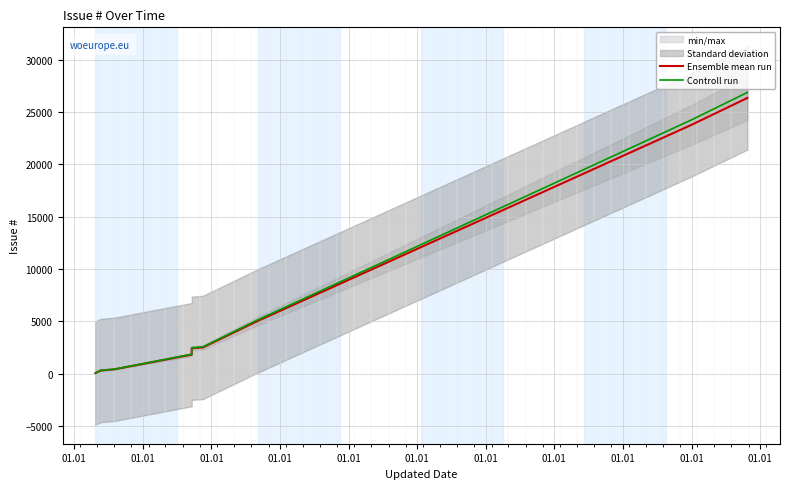

Reading left to right, transcribe all the data shown in this chart.

Ensemble mean run: 66.0	68.0	72.0	73.0	74.0	75.0	314.0	430.0	1833.0	2445.0	2516.0	4962.0	23771.0	26353.0	26354.0
Controll run: 67.3	69.4	73.4	74.5	75.5	76.5	320.3	438.6	1869.7	2493.9	2566.3	5061.2	24246.4	26880.1	26881.1